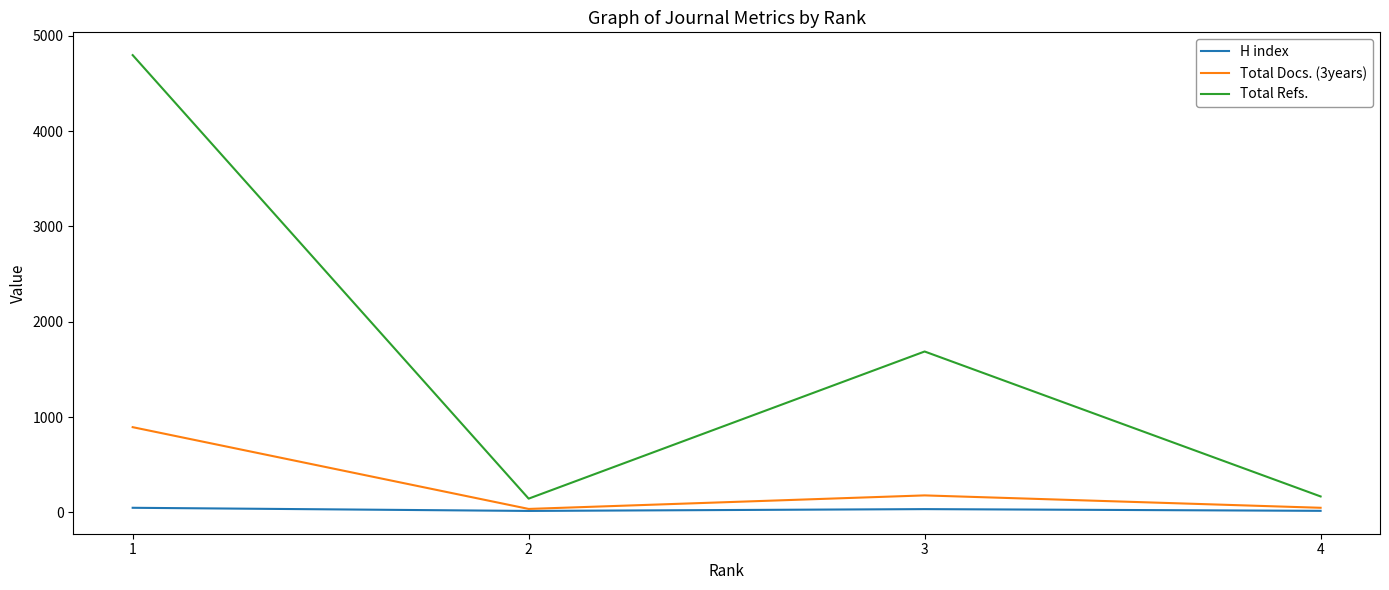

Where is Total Refs. nearest to the value 2471?

3